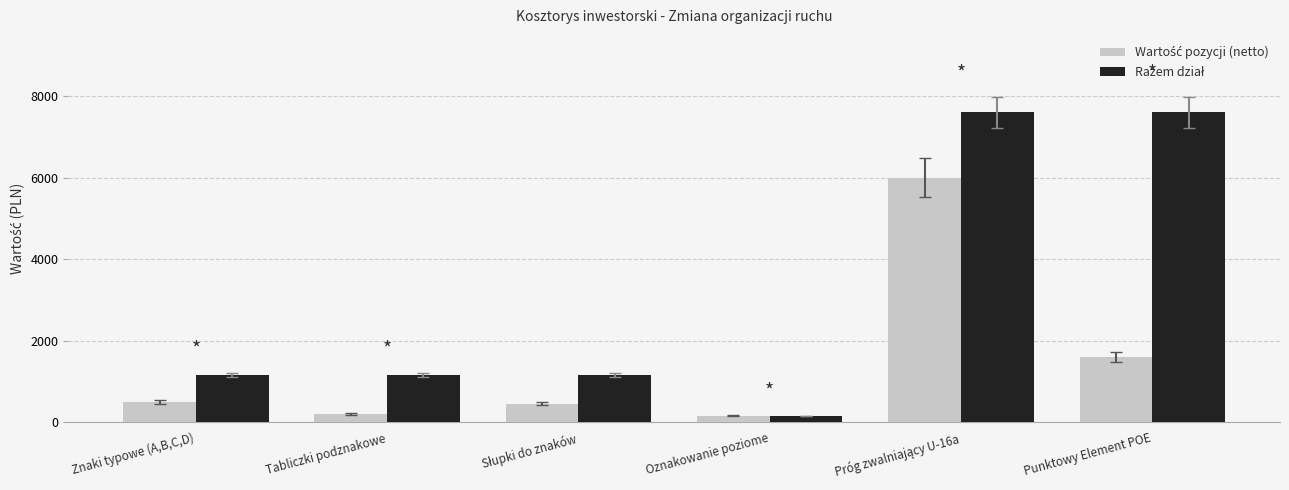

What is the greatest value displayed?

7600.0